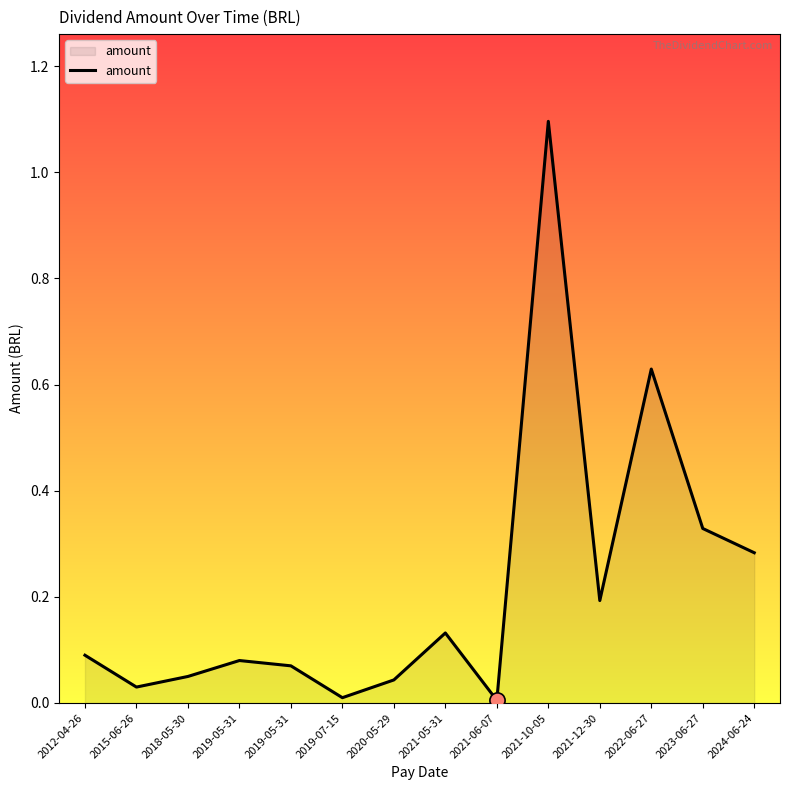

Which has a higher value, 2024-06-24 or 2012-04-26?

2024-06-24